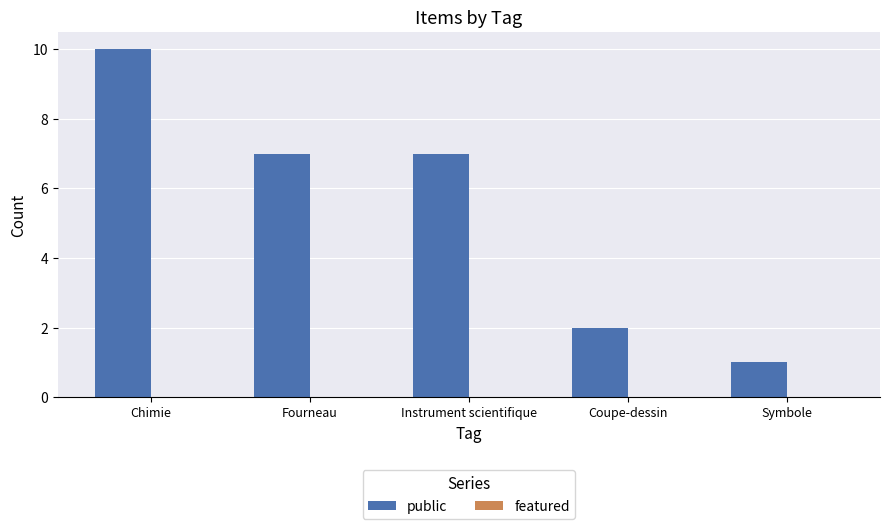

What is the difference between the values at Coupe-dessin and Chimie?

8